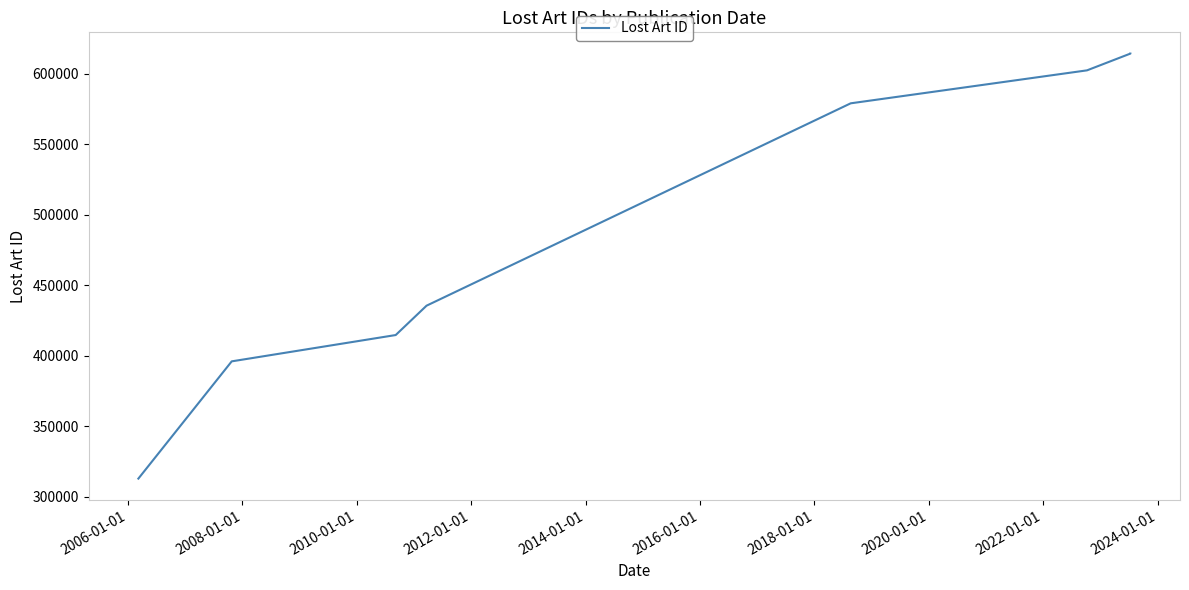

The value at 2016-01-01 is 817103. True or false?

False